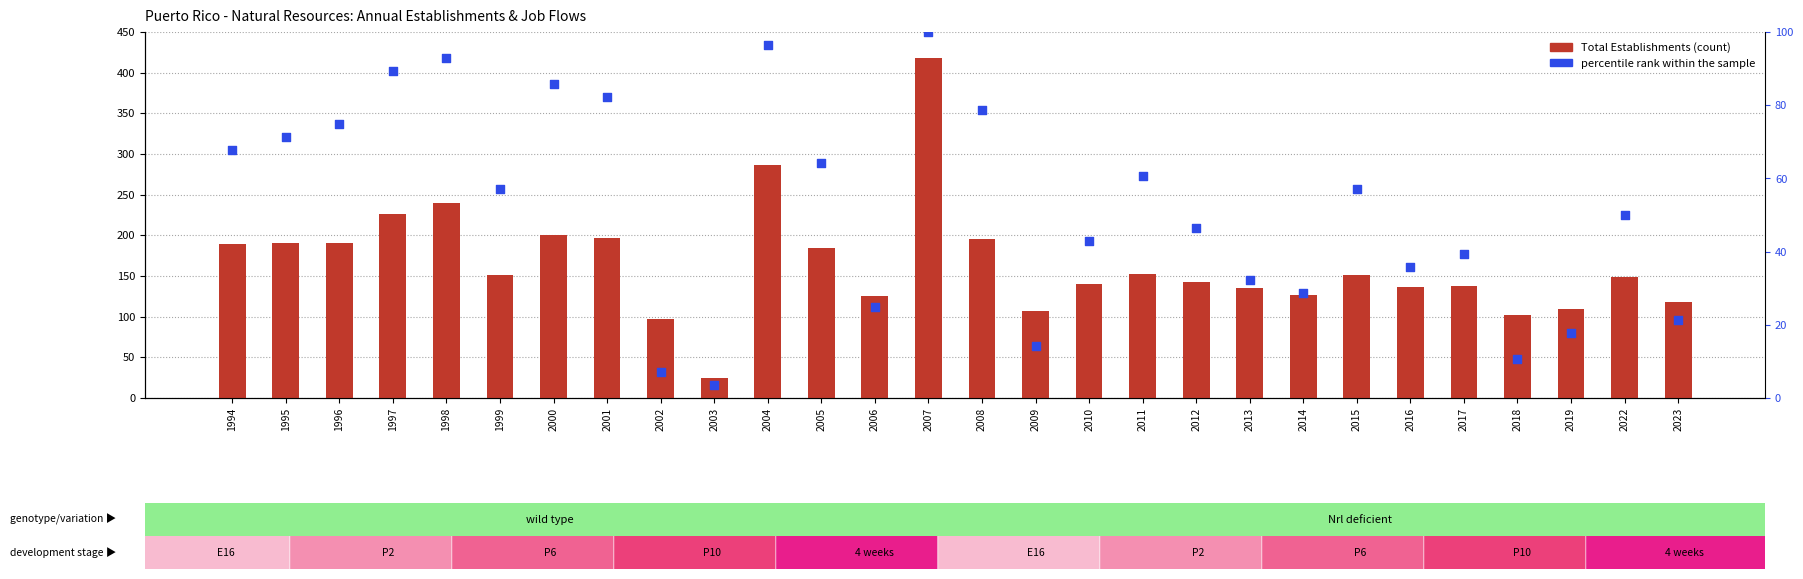

Is the value of percentile rank within the sample at 2016 greater than the value of Total Establishments at 2013?

No